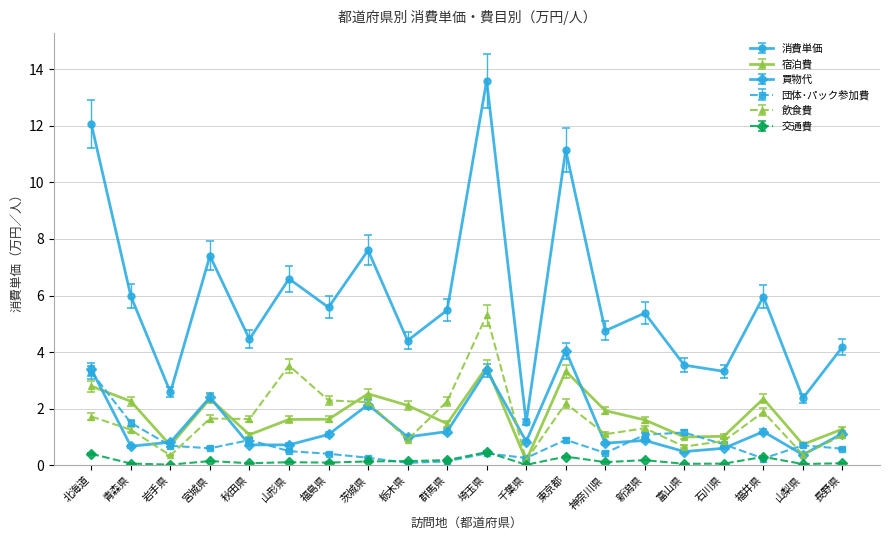

True or false: 飲食費 has a value of 3.3 at 福井県.

False